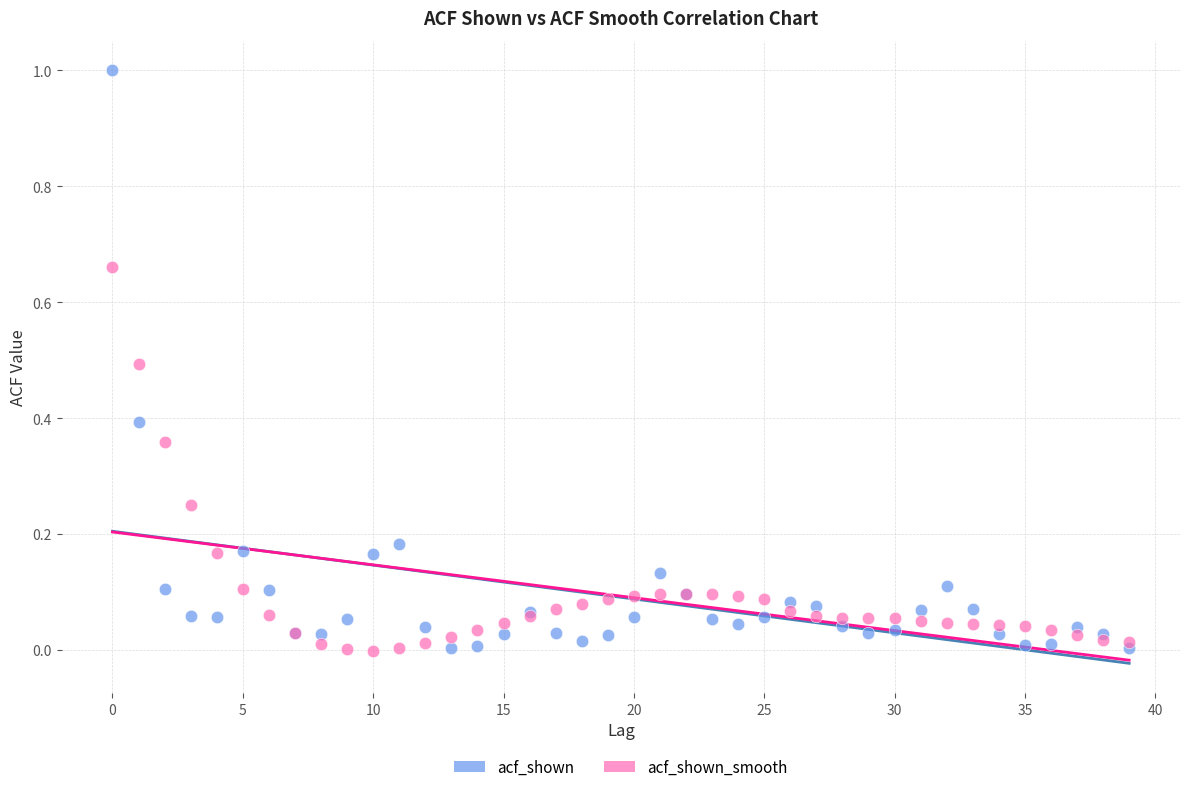

What are all the series names shown in the legend?

acf_shown, acf_shown_smooth